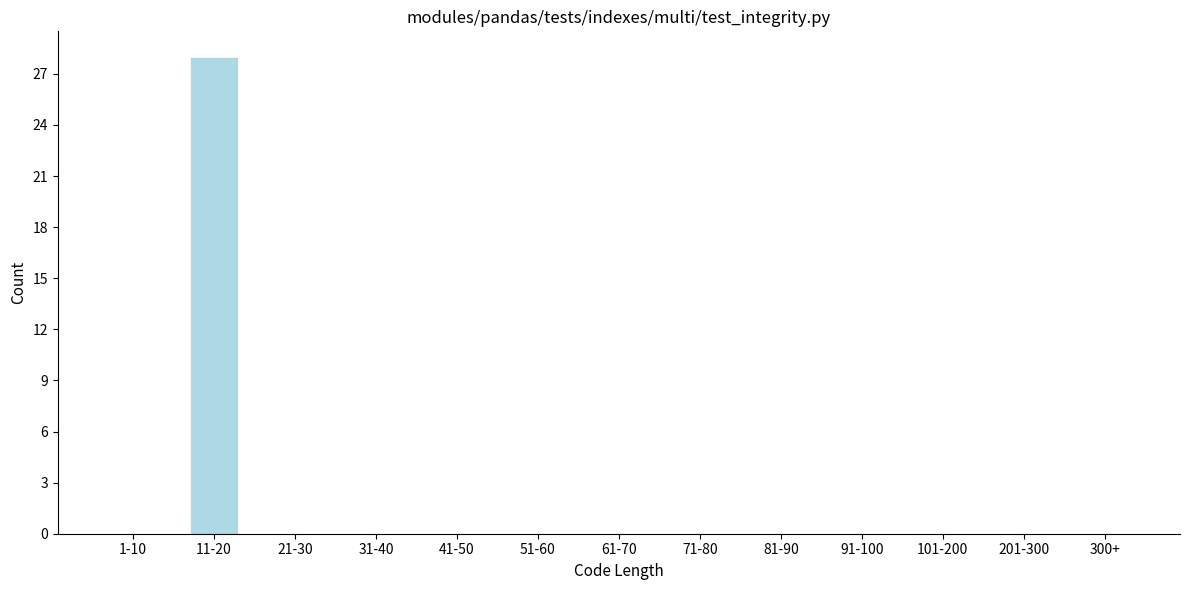

Reading left to right, transcribe all the data shown in this chart.

1-10=0	11-20=28	21-30=0	31-40=0	41-50=0	51-60=0	61-70=0	71-80=0	81-90=0	91-100=0	101-200=0	201-300=0	300+=0